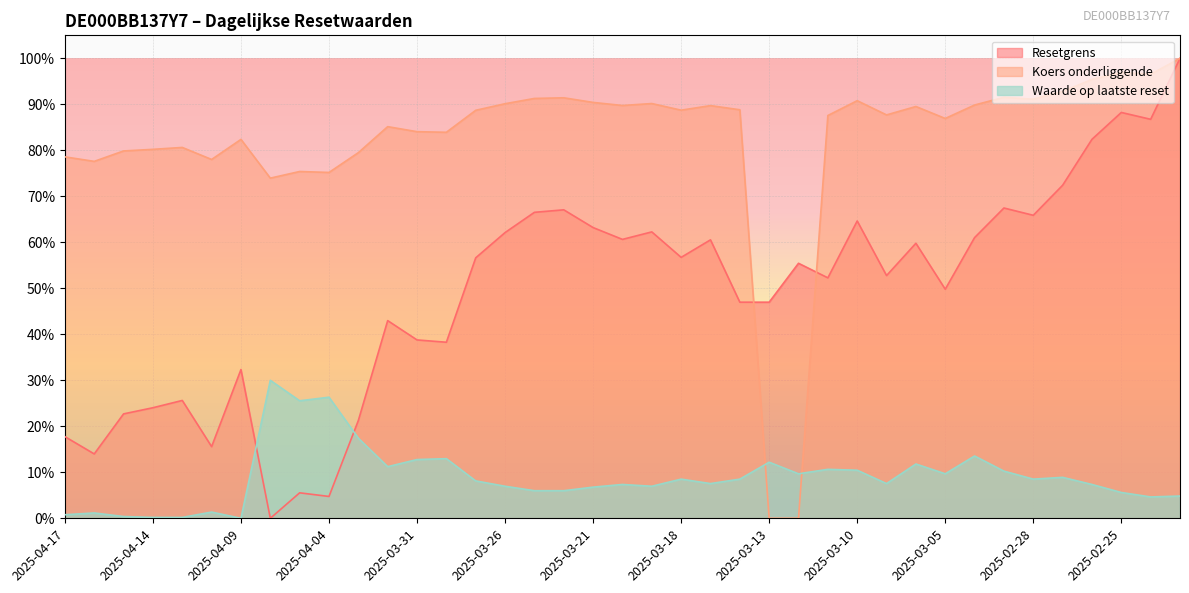

What is the label of the 24th point from the left?

2025-03-14